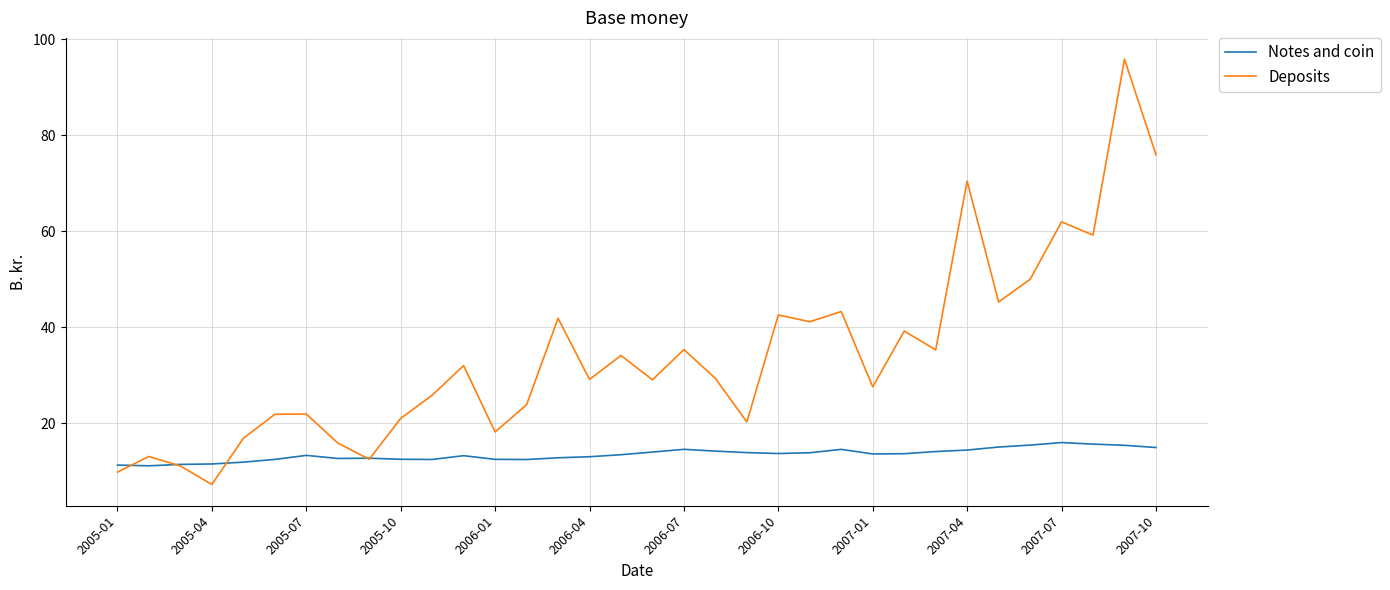

What are all the series names shown in the legend?

Notes and coin, Deposits